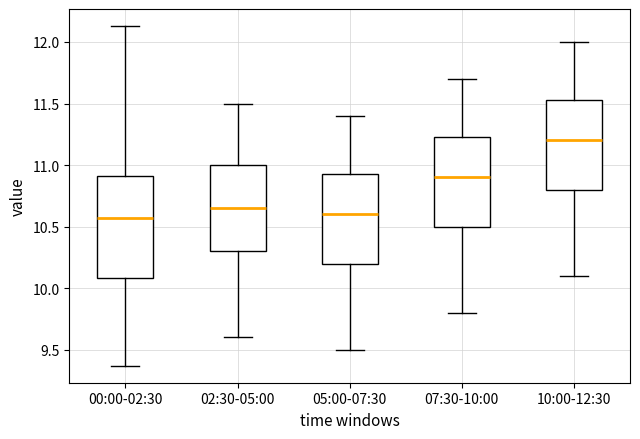

Reading left to right, read every box against the y-axis: the position of its median line, the range the box covers, and the ends of its whiskers. The values are not printed on the chart, so give them approximately, as read against the axis.

00:00-02:30: median 10.55, box 10.10 to 10.90, whiskers 9.35 to 12.15
02:30-05:00: median 10.65, box 10.30 to 11.00, whiskers 9.60 to 11.50
05:00-07:30: median 10.60, box 10.20 to 10.95, whiskers 9.50 to 11.40
07:30-10:00: median 10.90, box 10.50 to 11.25, whiskers 9.80 to 11.70
10:00-12:30: median 11.20, box 10.80 to 11.55, whiskers 10.10 to 12.00